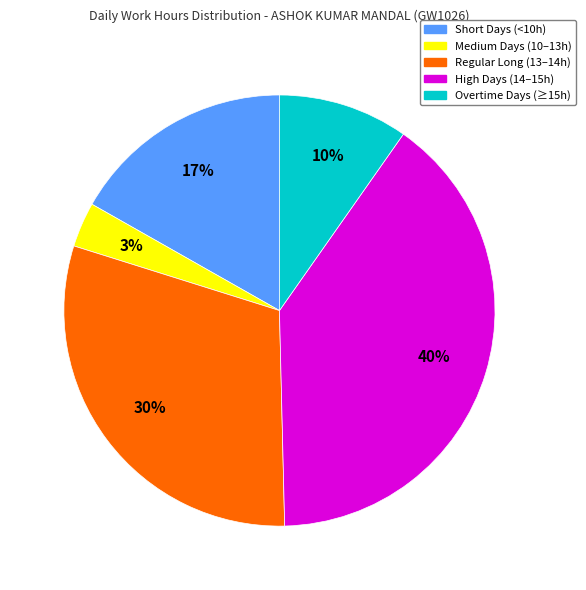

Is there any slice that represents more than half of the pie?

No